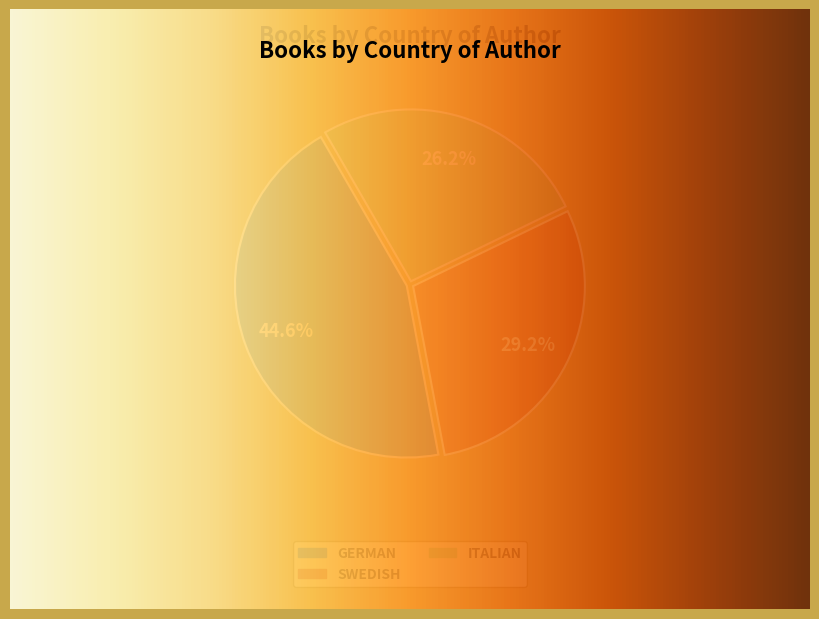

What percentage is the German slice, to the nearest percent?

45%